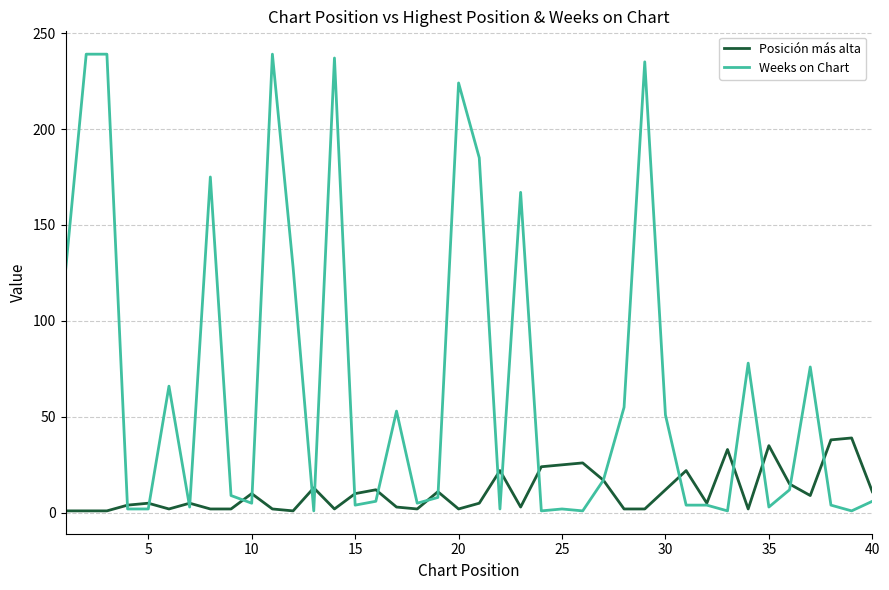

What is the maximum value for Weeks on Chart?

239